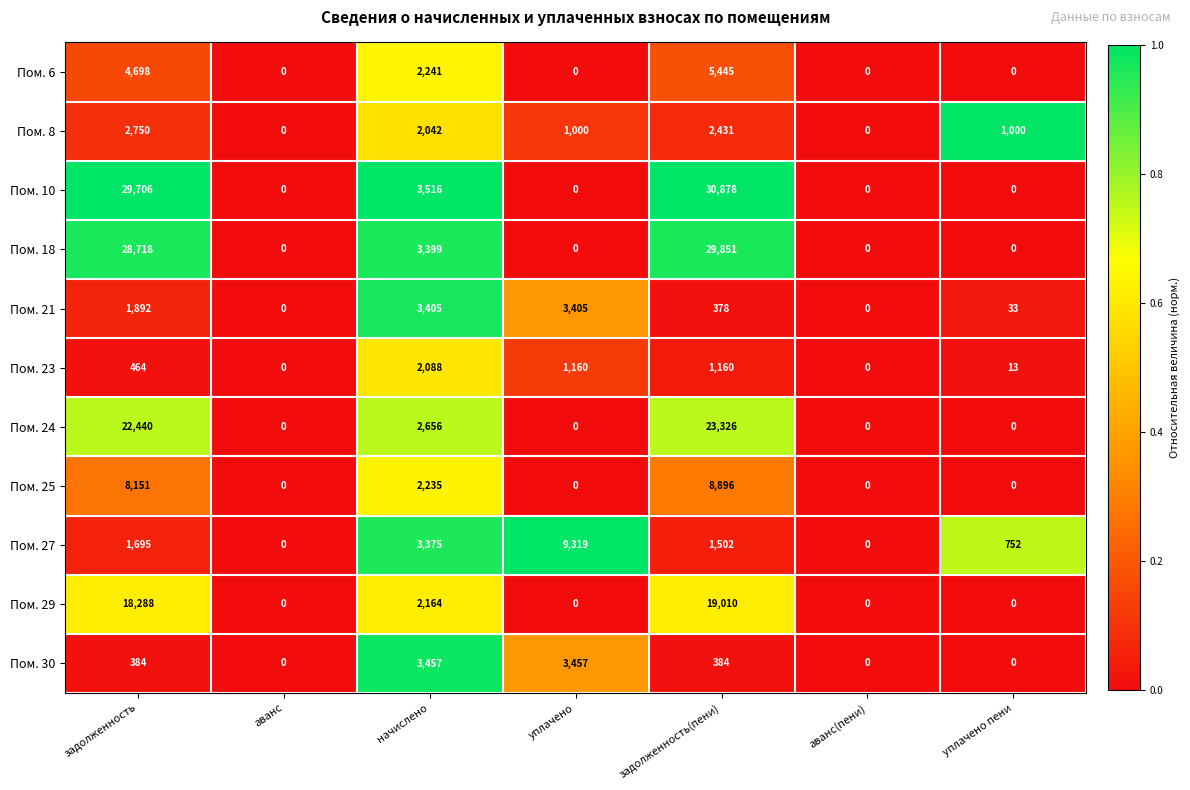

Which series has the largest range (max minus min)?

Пом. 10